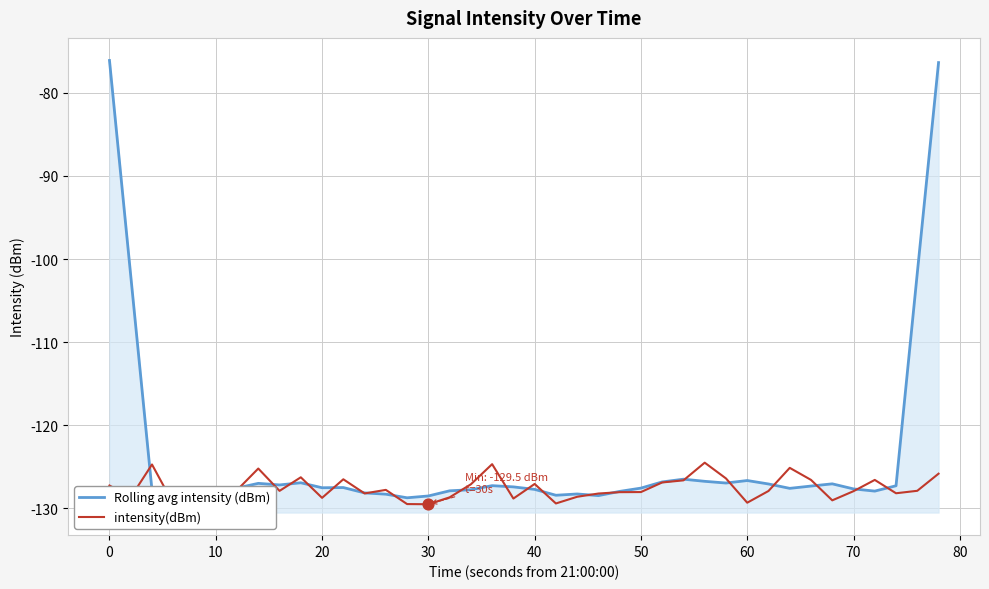

At how many categories does at least one series exceed -90?

2